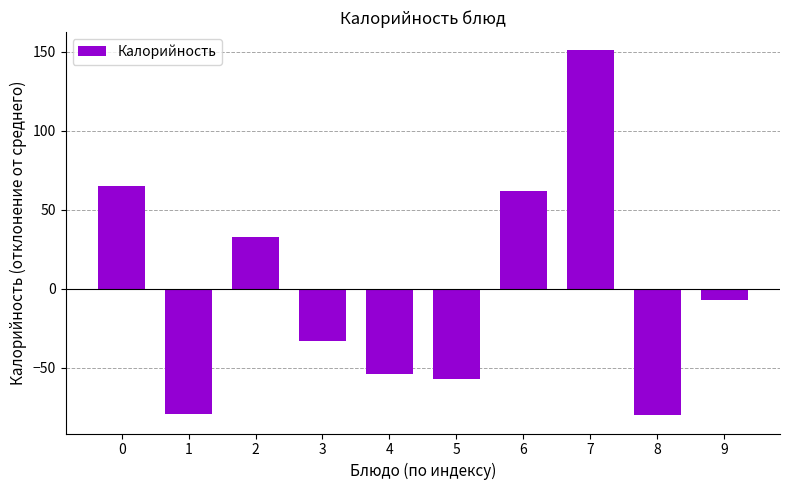

What is the maximum value shown in the chart?

150.9